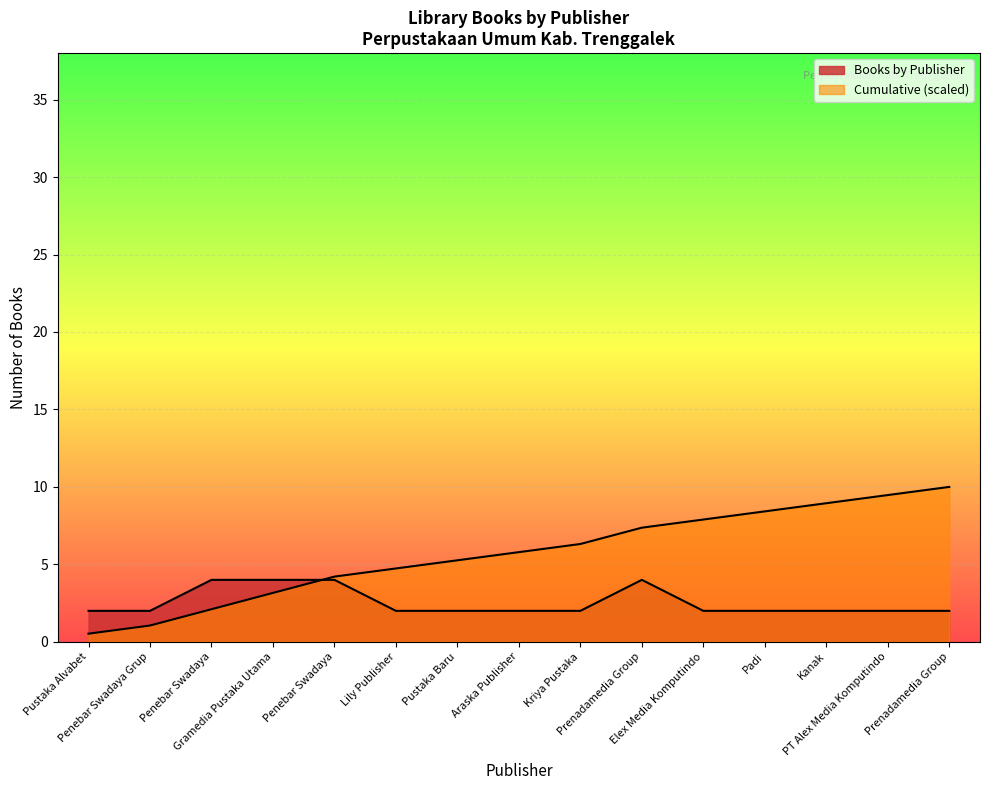

How many distinct data groups are displayed?

2